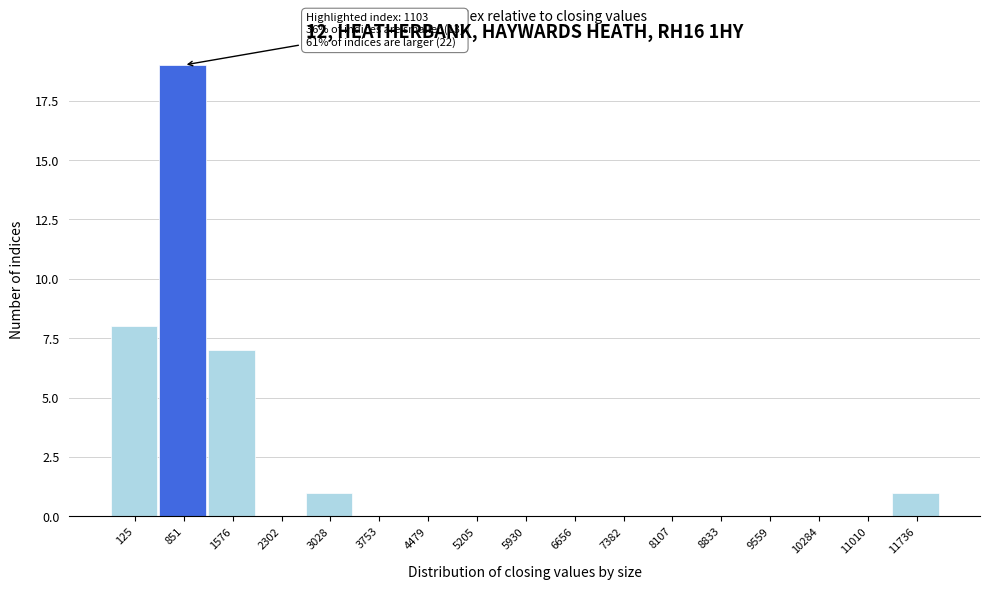

Reading left to right, what are all the values shown in this chart?

125=8	851=19	1576=7	2302=0	3028=1	3753=0	4479=0	5205=0	5930=0	6656=0	7382=0	8107=0	8833=0	9559=0	10284=0	11010=0	11736=1